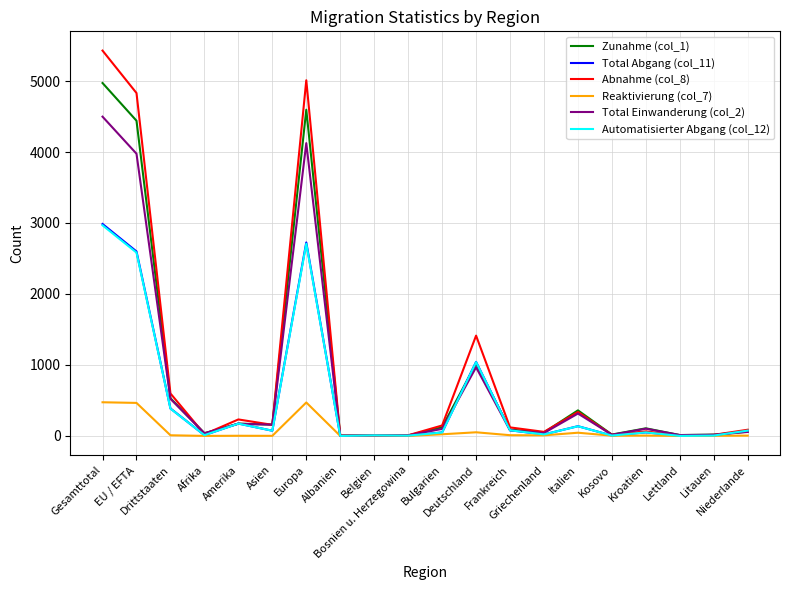

What position from the left is Litauen?

19